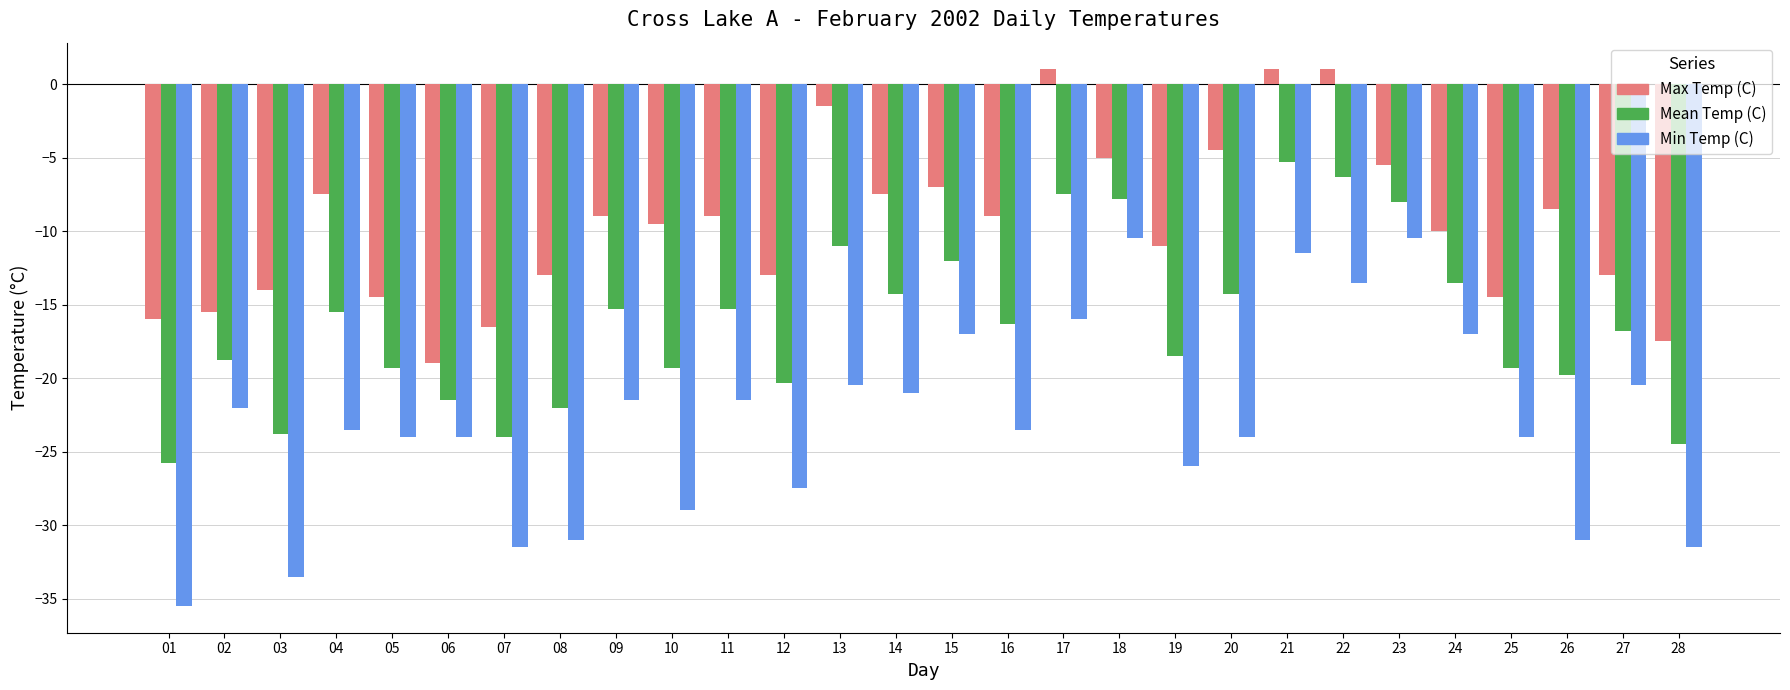

Reading right to left, transcribe all the data shown in this chart.

Max Temp (C): 28=-17.5	27=-13.0	26=-8.5	25=-14.5	24=-10.0	23=-5.5	22=1.0	21=1.0	20=-4.5	19=-11.0	18=-5.0	17=1.0	16=-9.0	15=-7.0	14=-7.5	13=-1.5	12=-13.0	11=-9.0	10=-9.5	09=-9.0	08=-13.0	07=-16.5	06=-19.0	05=-14.5	04=-7.5	03=-14.0	02=-15.5	01=-16.0
Mean Temp (C): 28=-24.5	27=-16.8	26=-19.8	25=-19.3	24=-13.5	23=-8.0	22=-6.3	21=-5.3	20=-14.3	19=-18.5	18=-7.8	17=-7.5	16=-16.3	15=-12.0	14=-14.3	13=-11.0	12=-20.3	11=-15.3	10=-19.3	09=-15.3	08=-22.0	07=-24.0	06=-21.5	05=-19.3	04=-15.5	03=-23.8	02=-18.8	01=-25.8
Min Temp (C): 28=-31.5	27=-20.5	26=-31.0	25=-24.0	24=-17.0	23=-10.5	22=-13.5	21=-11.5	20=-24.0	19=-26.0	18=-10.5	17=-16.0	16=-23.5	15=-17.0	14=-21.0	13=-20.5	12=-27.5	11=-21.5	10=-29.0	09=-21.5	08=-31.0	07=-31.5	06=-24.0	05=-24.0	04=-23.5	03=-33.5	02=-22.0	01=-35.5